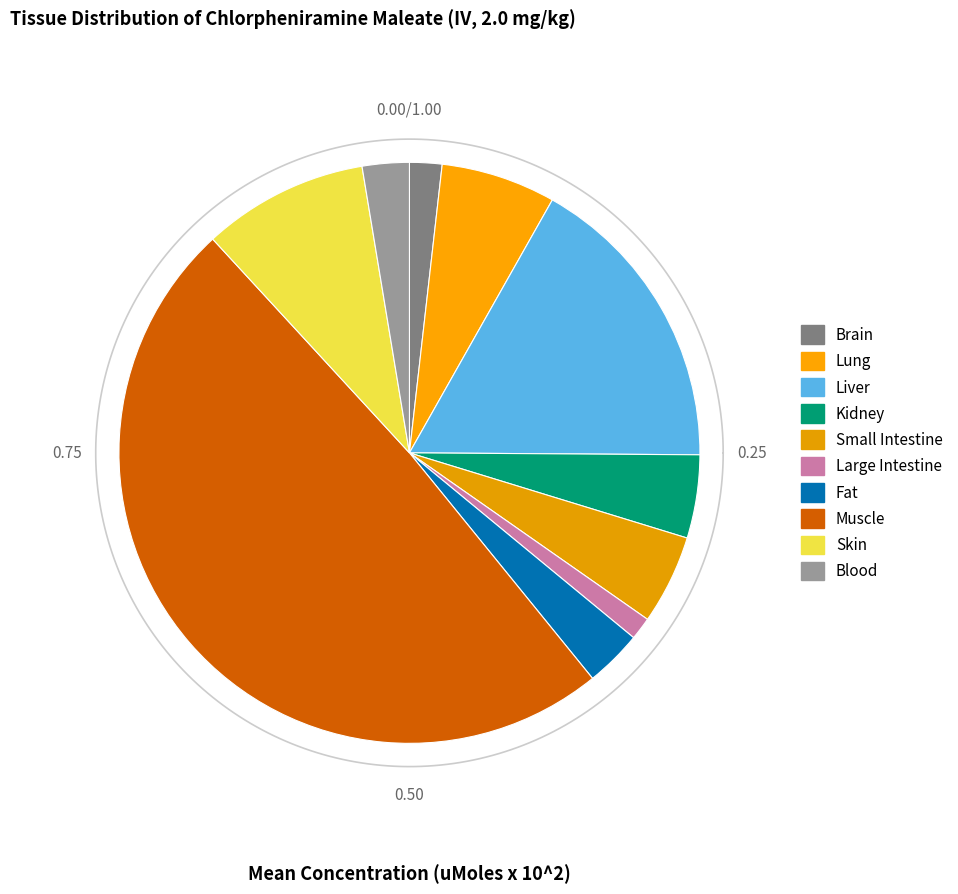

Which category has the smallest portion of the pie?

Large Intestine